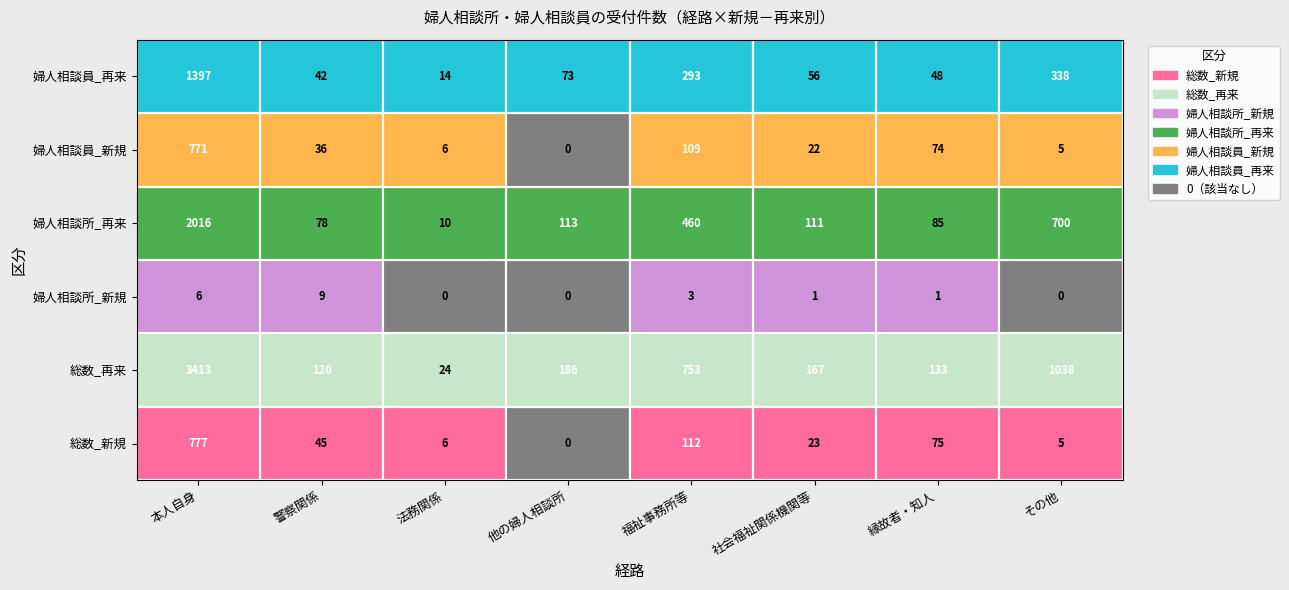

What is the approximate value of 婦人相談所_再来 at 5?

111